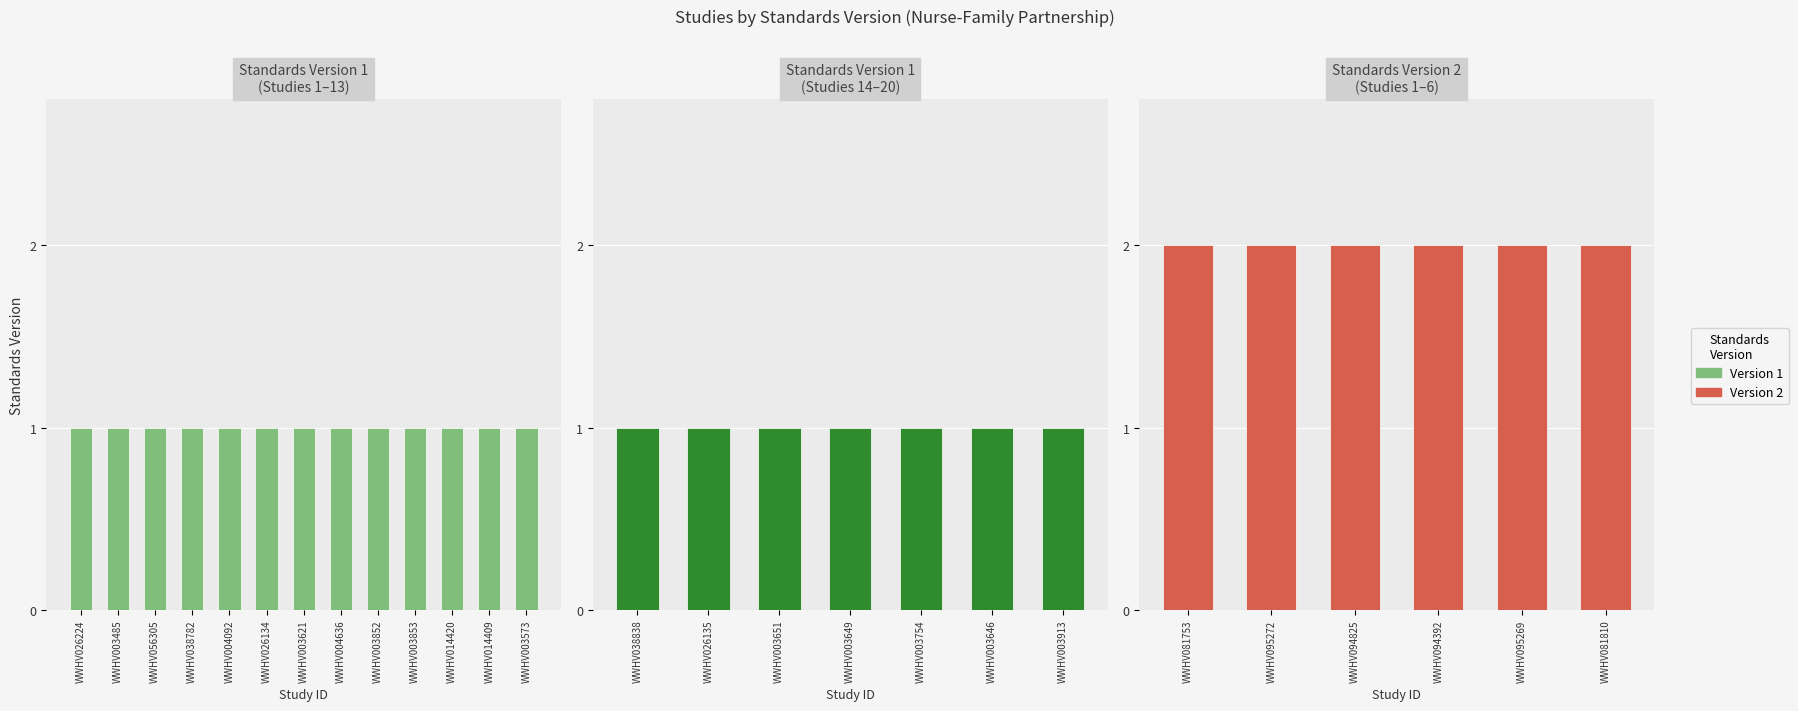

What is the maximum value for Version 1?

1